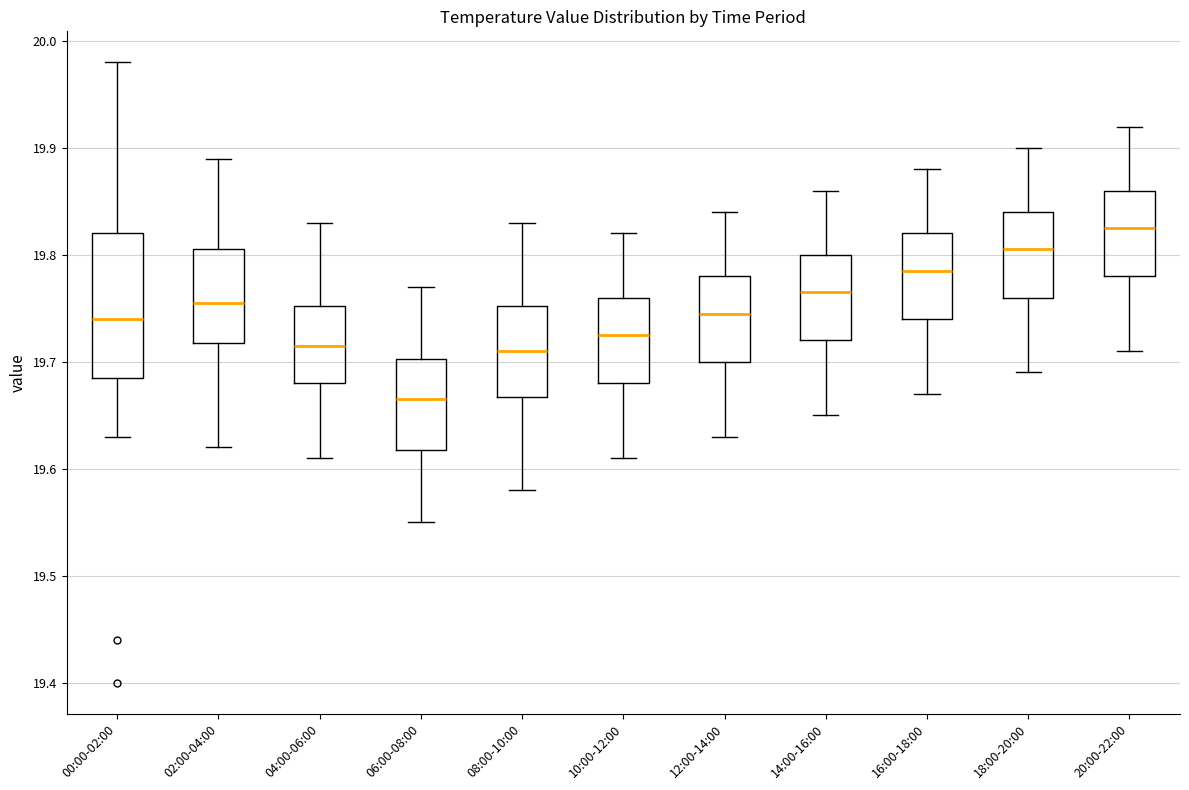

Where does the lower whisker of the box for 10:00-12:00 end on the y-axis? The values are not printed on the chart, so give them approximately, as read against the axis.

19.61